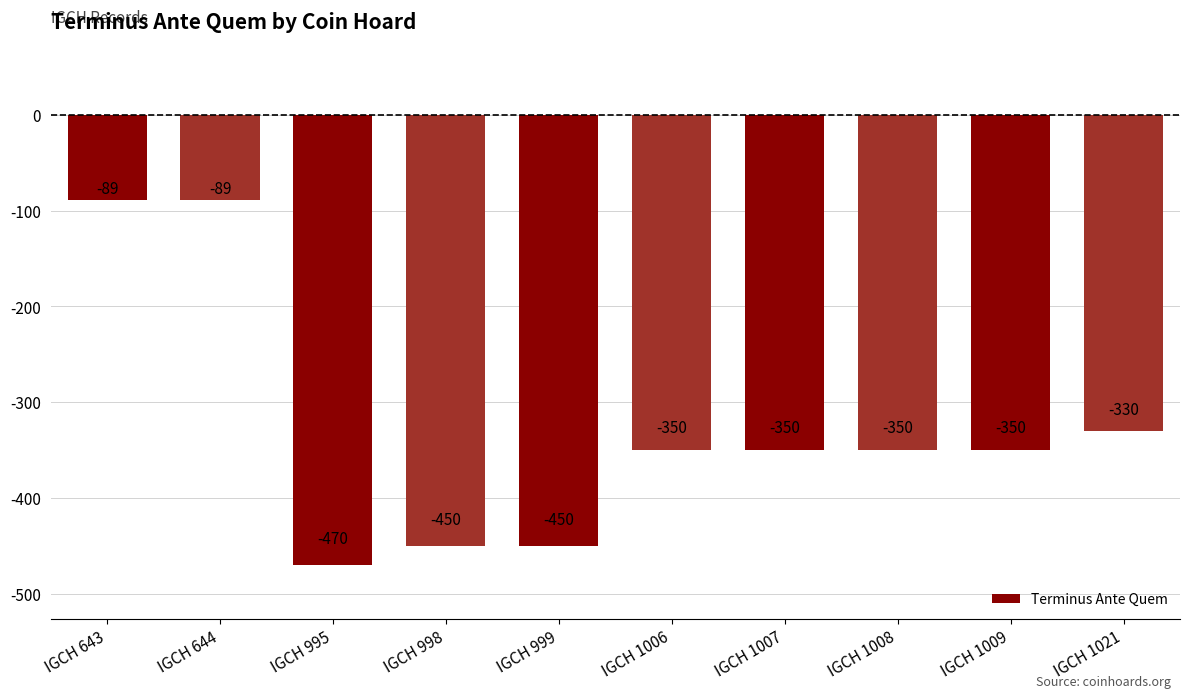

What is the difference between the maximum and minimum values?

381